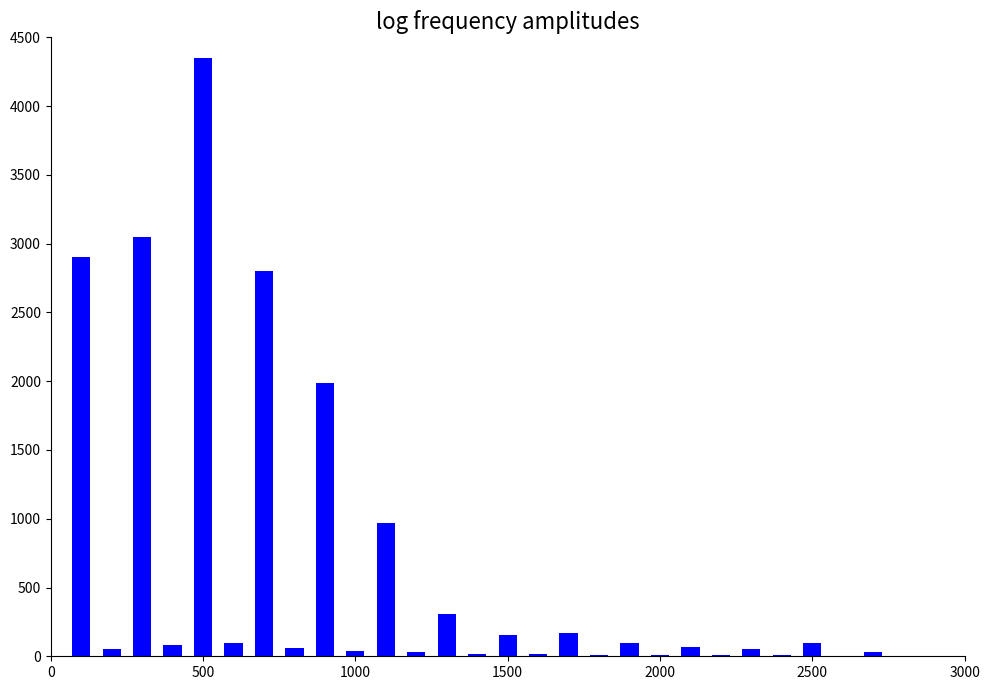

What is the sum of all values?

17476